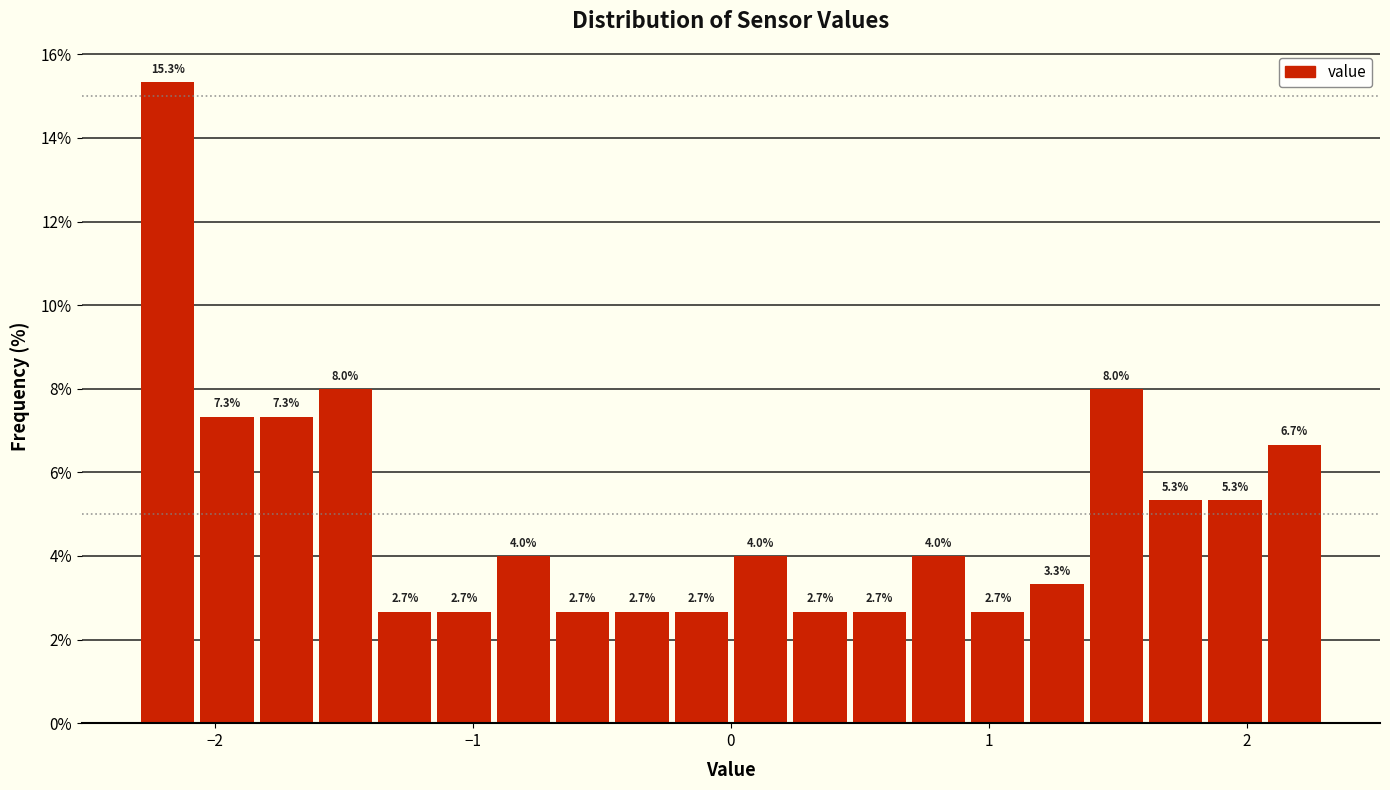

Around what value on the x-axis is the tallest bar? Give the approximate position of its centre, as read against the axis.

-2.2